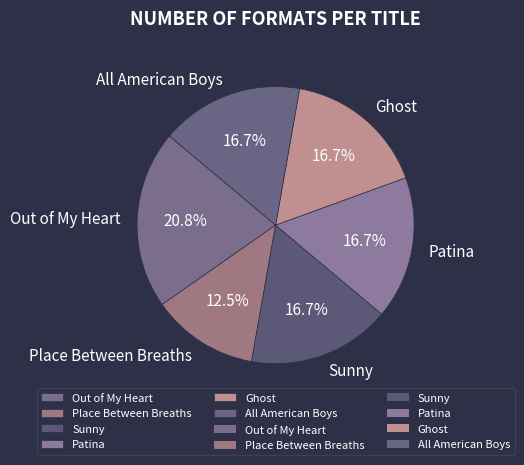

Is it true that Patina is 17% of the pie?

True